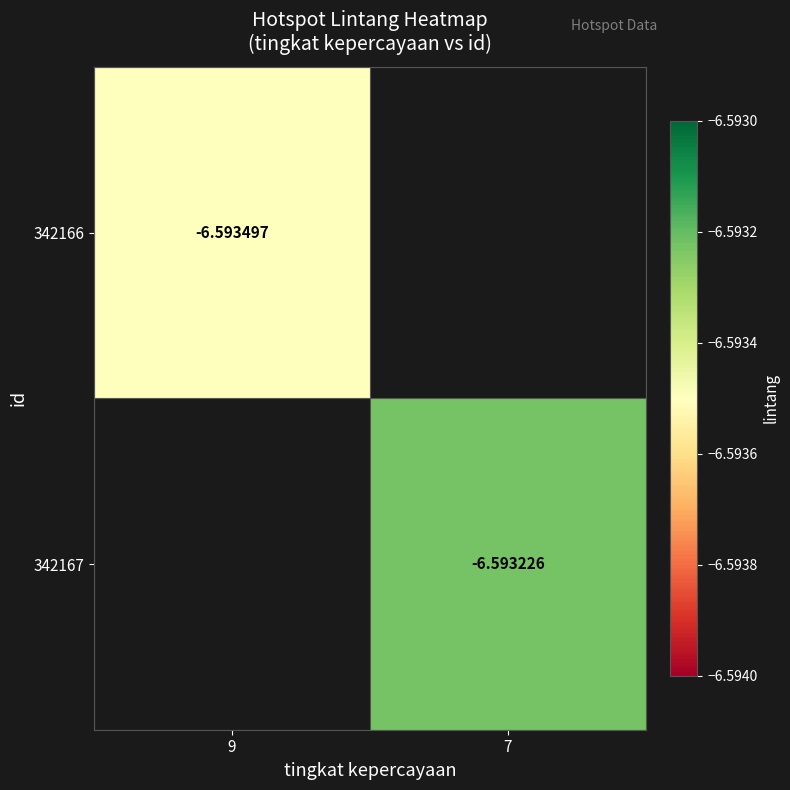

Is it true that 342167 equals -10.1 at 7?

False